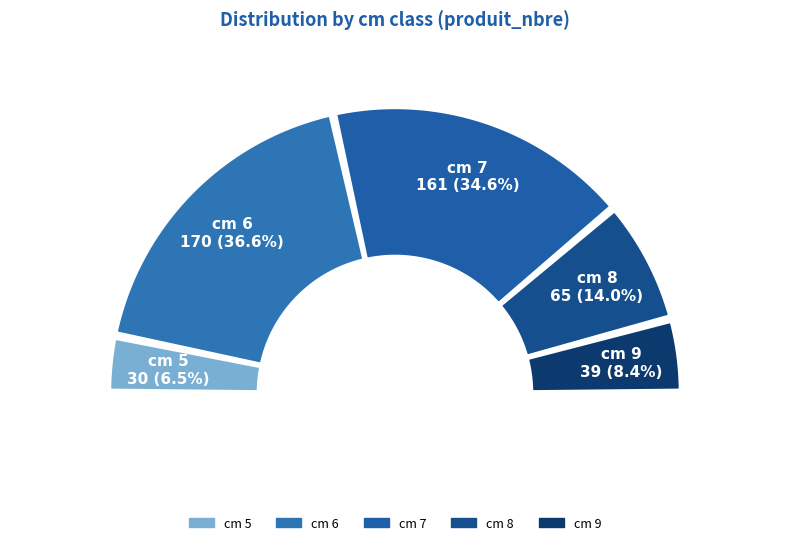

To the nearest percent, what is the combined percentage of 7 and 8?

49%